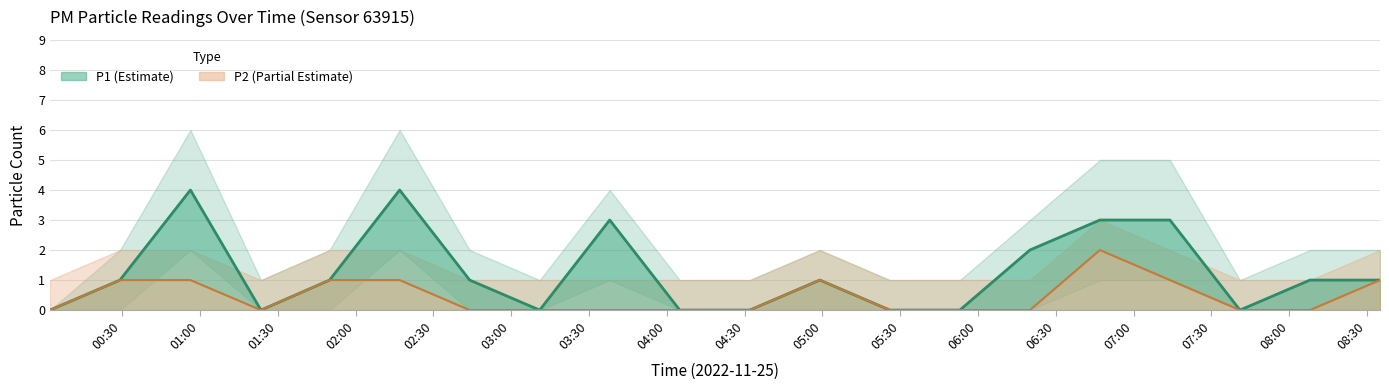

The value of P2 at 08:30 is 1. True or false?

False